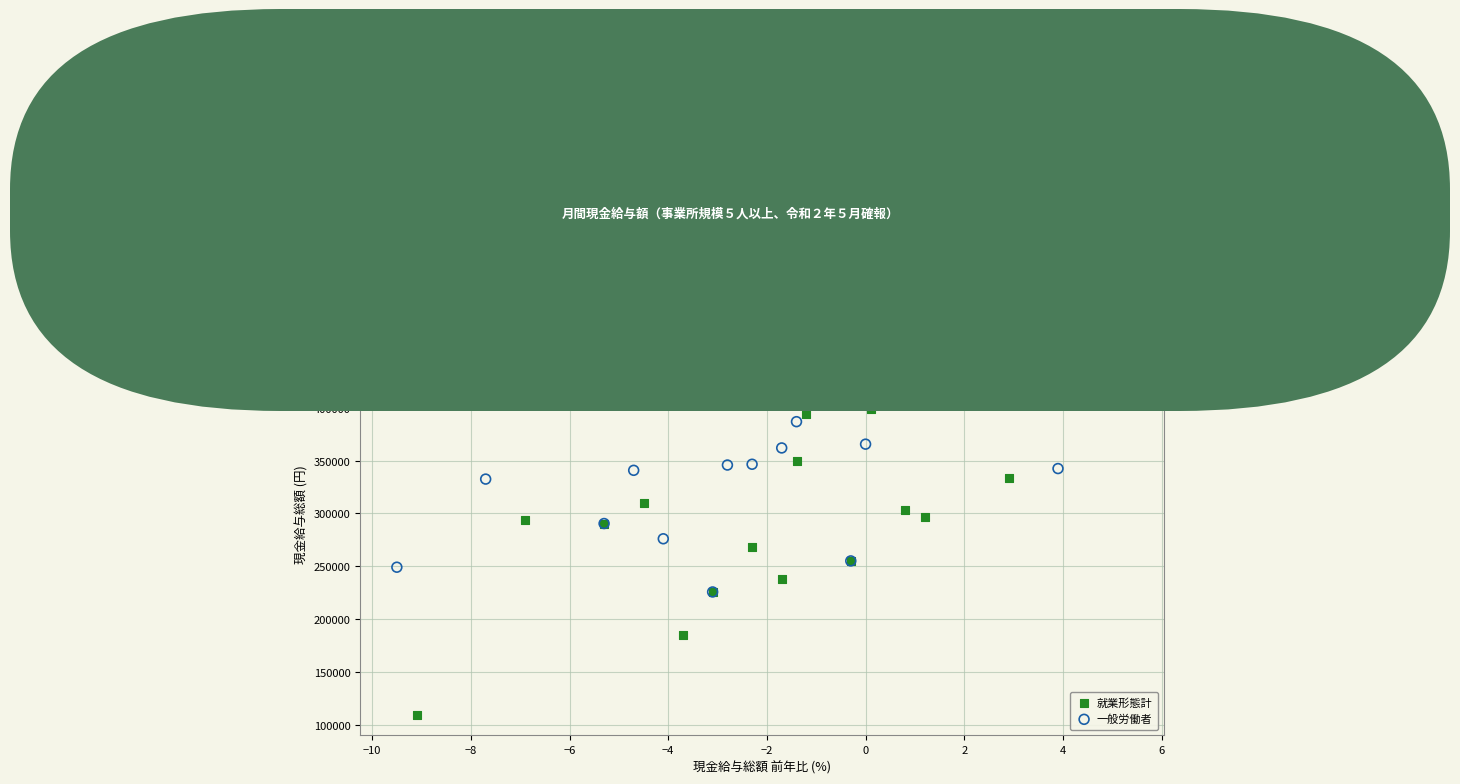

Which series reaches the maximum Y coordinate?

一般労働者